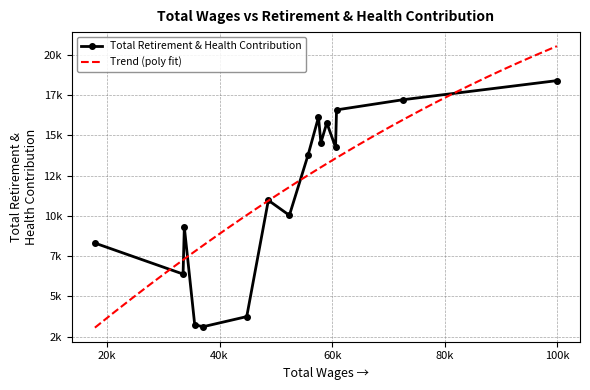

How many data points are less than 13815?

8